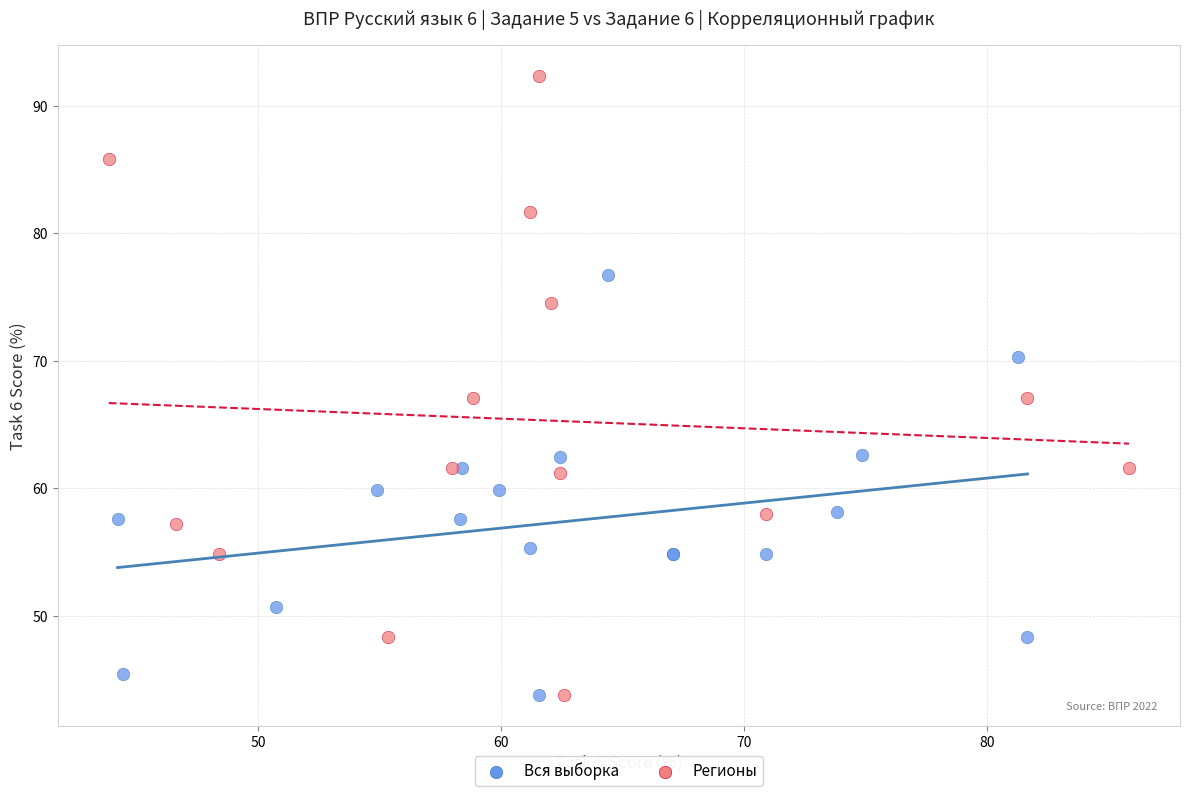

Which series contains the highest Y value?

Регионы